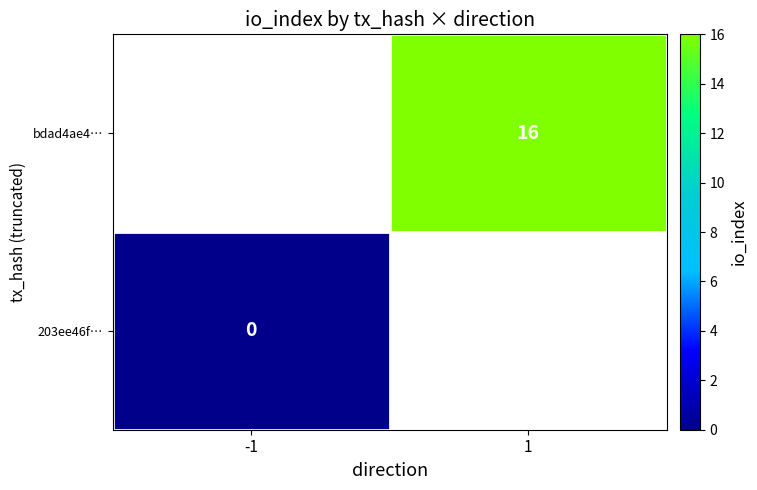

Rank the categories by 203ee46f… value from lowest to highest.

-1, 1